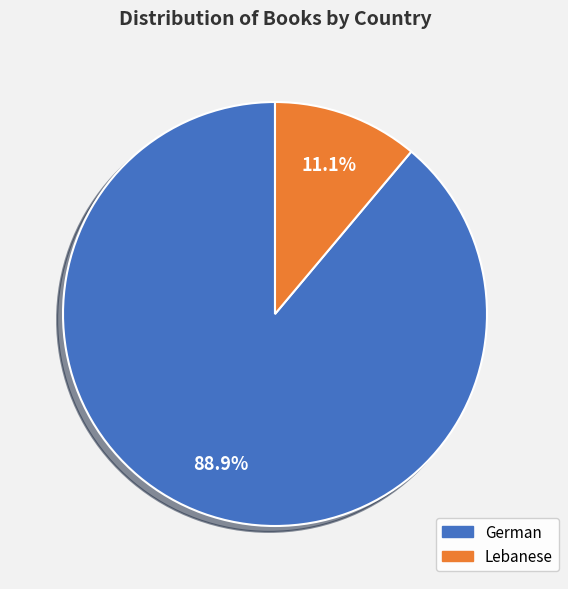

Which slice is the largest?

German